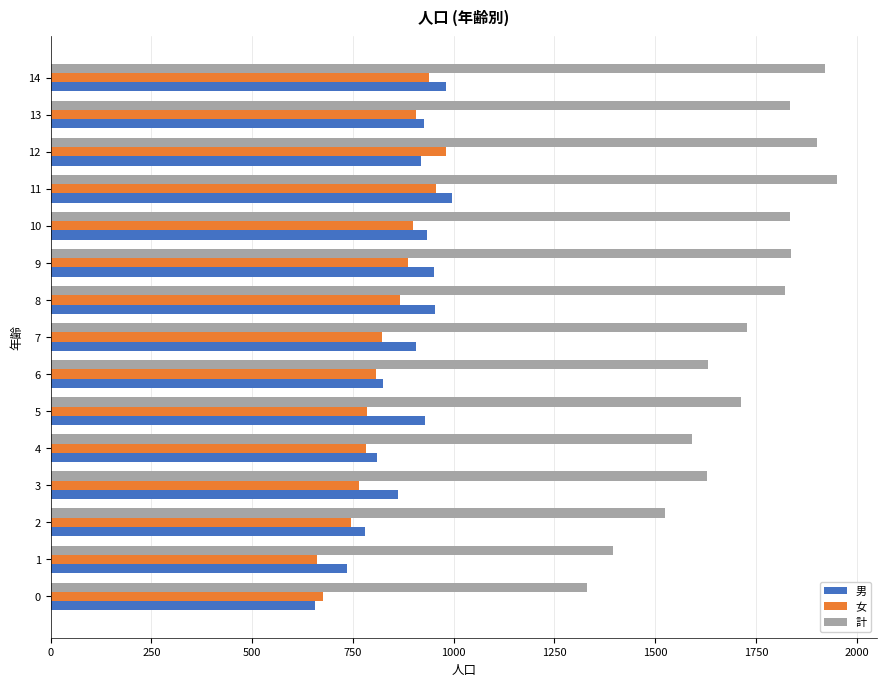

At 13, list the series in order from smallest to largest.

女, 男, 計